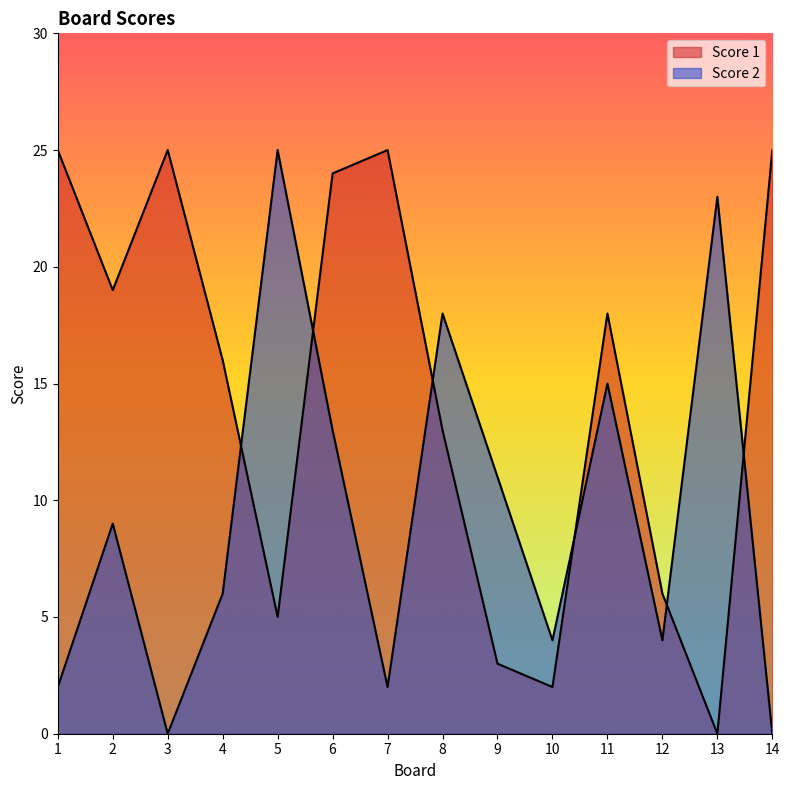

How many times do Score 1 and Score 2 cross each other?

6